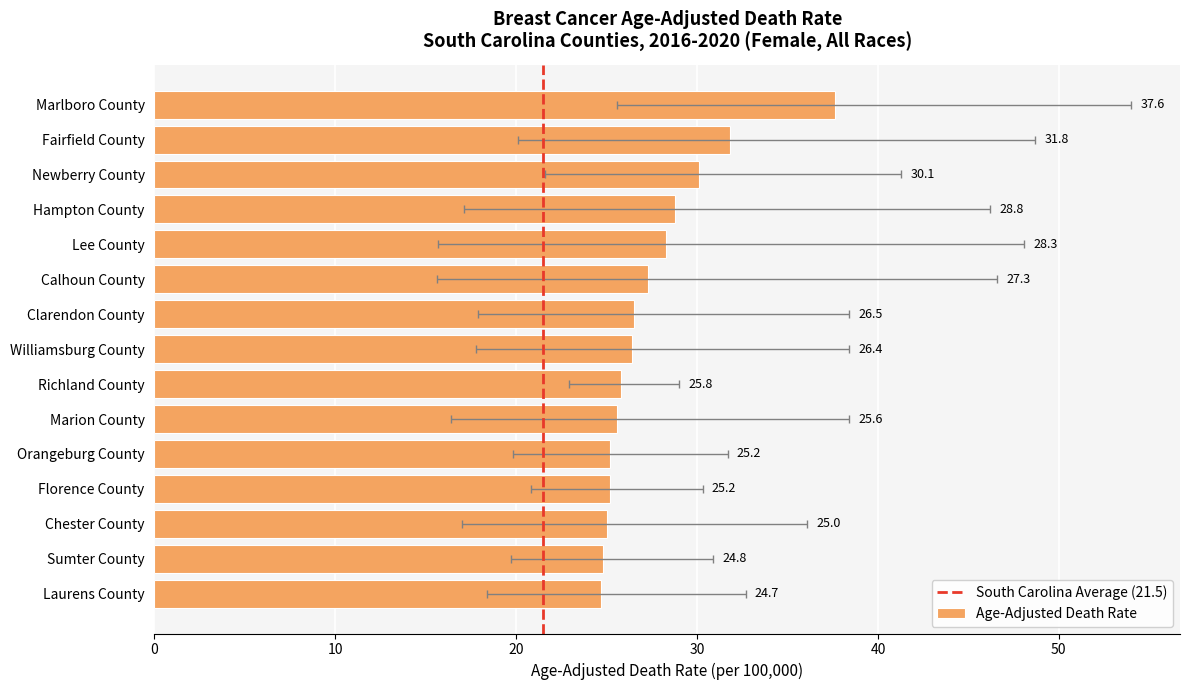

Reading left to right, what are all the values shown in this chart?

Marlboro County=37.6	Fairfield County=31.8	Newberry County=30.1	Hampton County=28.8	Lee County=28.3	Calhoun County=27.3	Clarendon County=26.5	Williamsburg County=26.4	Richland County=25.8	Marion County=25.6	Orangeburg County=25.2	Florence County=25.2	Chester County=25.0	Sumter County=24.8	Laurens County=24.7